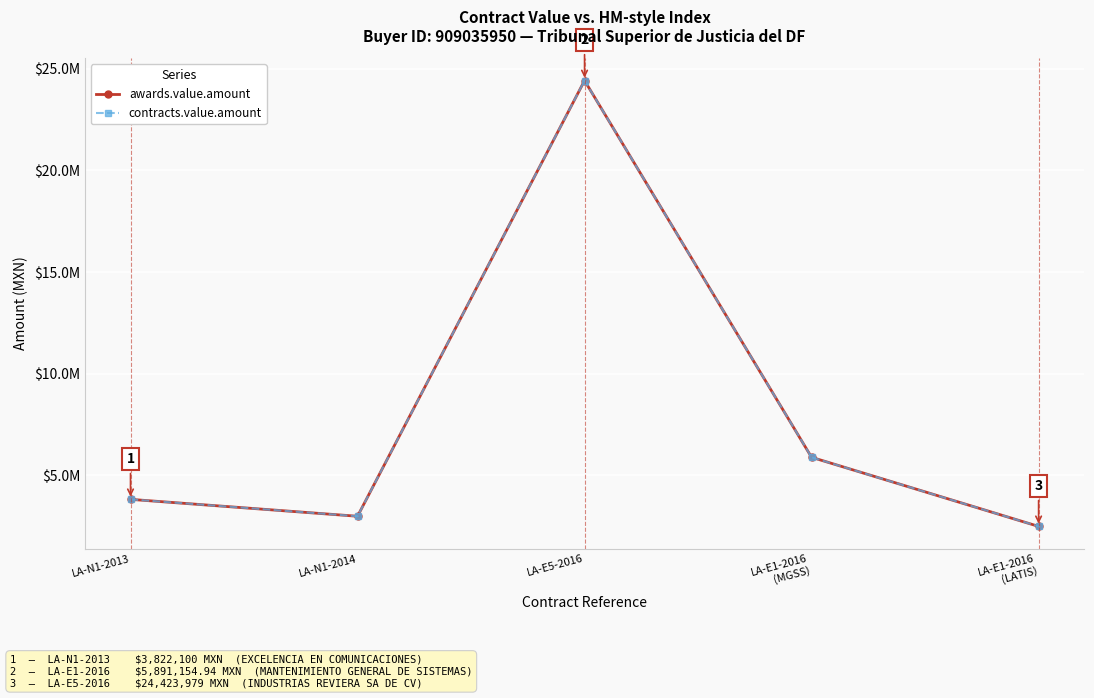

List the labels in order of awards.value.amount value, largest first.

LA-E5-2016, LA-E1-2016
(MGSS), LA-N1-2013, LA-N1-2014, LA-E1-2016
(LATIS)